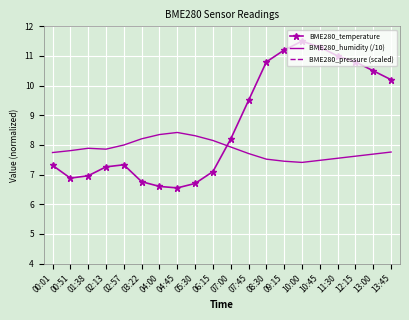

What position from the left is 10:00?

15